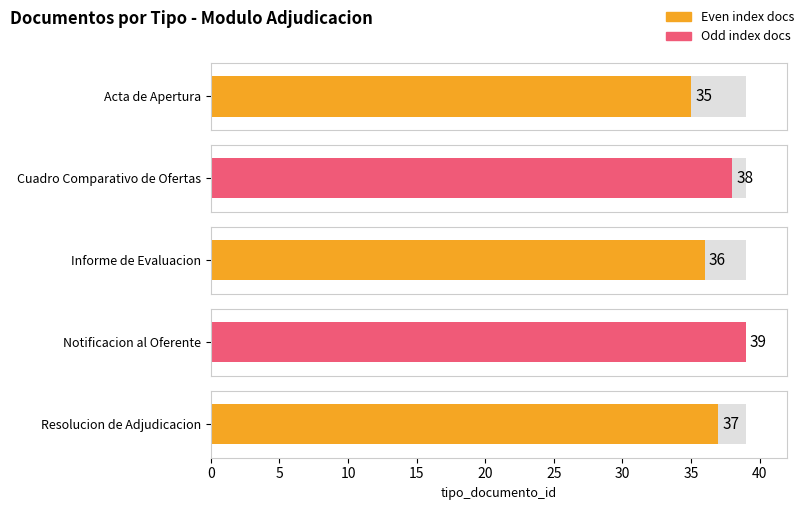

What is the difference between the values at Resolucion de Adjudicacion and Informe de Evaluacion?

1